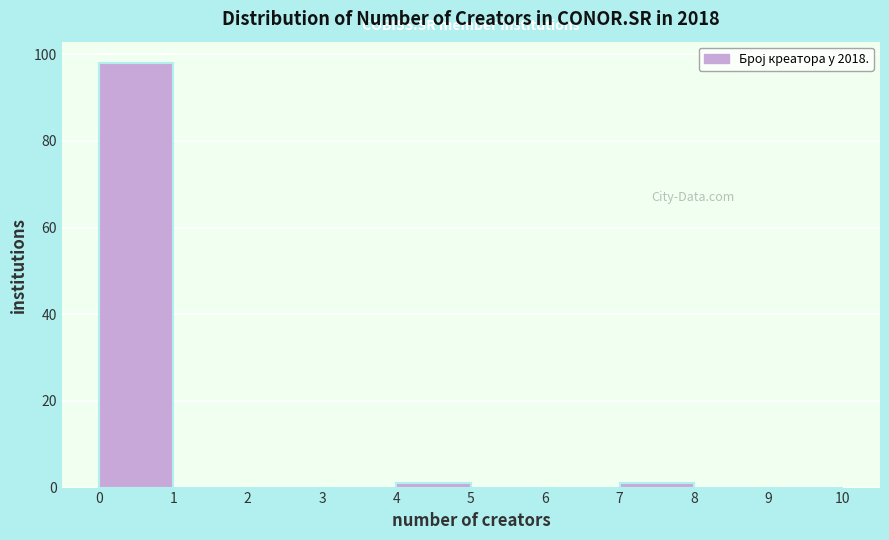

Reading left to right, transcribe this chart: for each bar, give the range it covers on the x-axis and its height. The values are not printed on the chart, so give them approximately, as read against the axis.

0 to 1: 98
1 to 2: 0
2 to 3: 0
3 to 4: 0
4 to 5: under 2
5 to 6: 0
6 to 7: 0
7 to 8: under 2
8 to 9: 0
9 to 10: 0